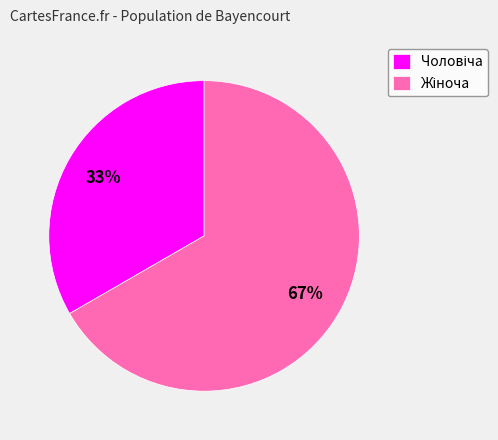

How many segments does this pie chart have?

2